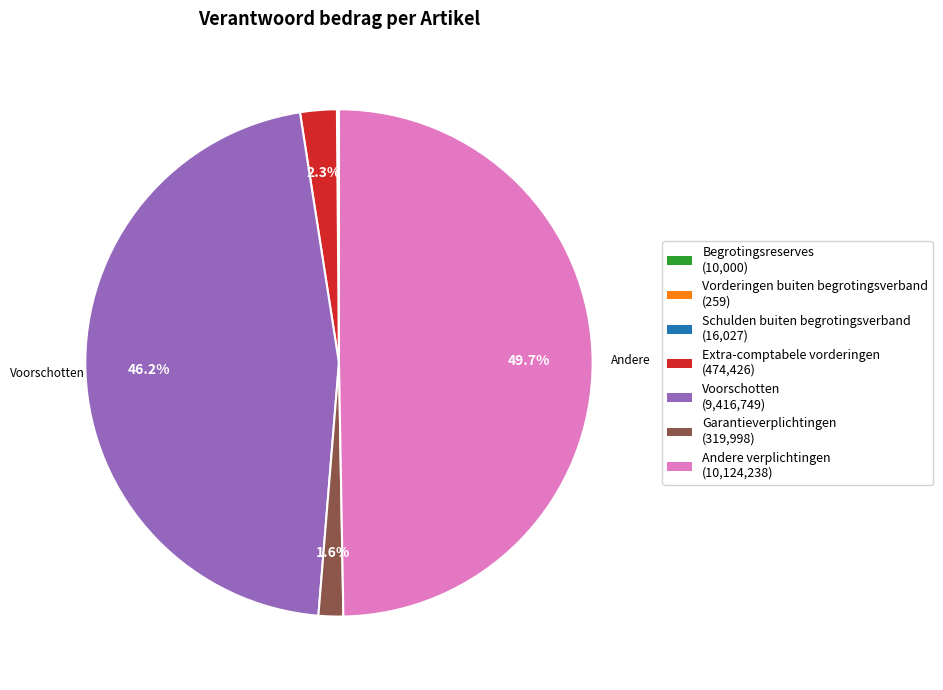

What is the largest slice in the pie chart?

Andere verplichtingen